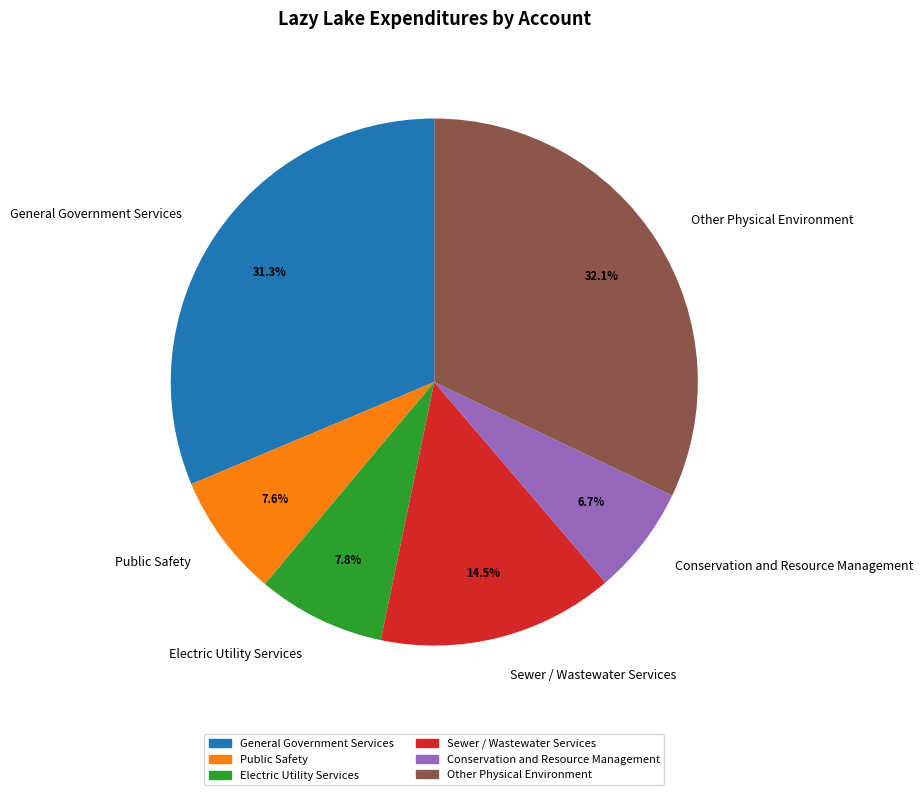

To the nearest percent, what is the average slice percentage?

17%